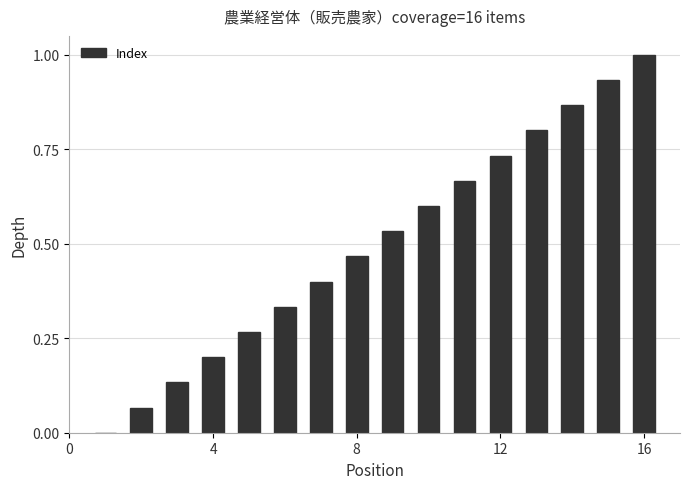

What is the maximum value shown in the chart?

1.0